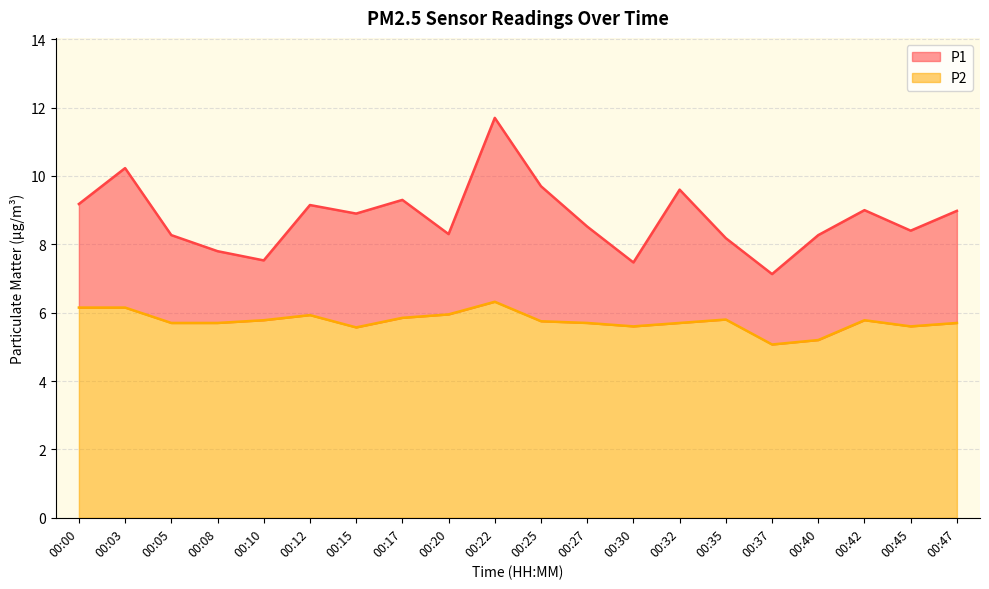

In P1, how many points are lower than both neighbors (excluding endpoints)?

6